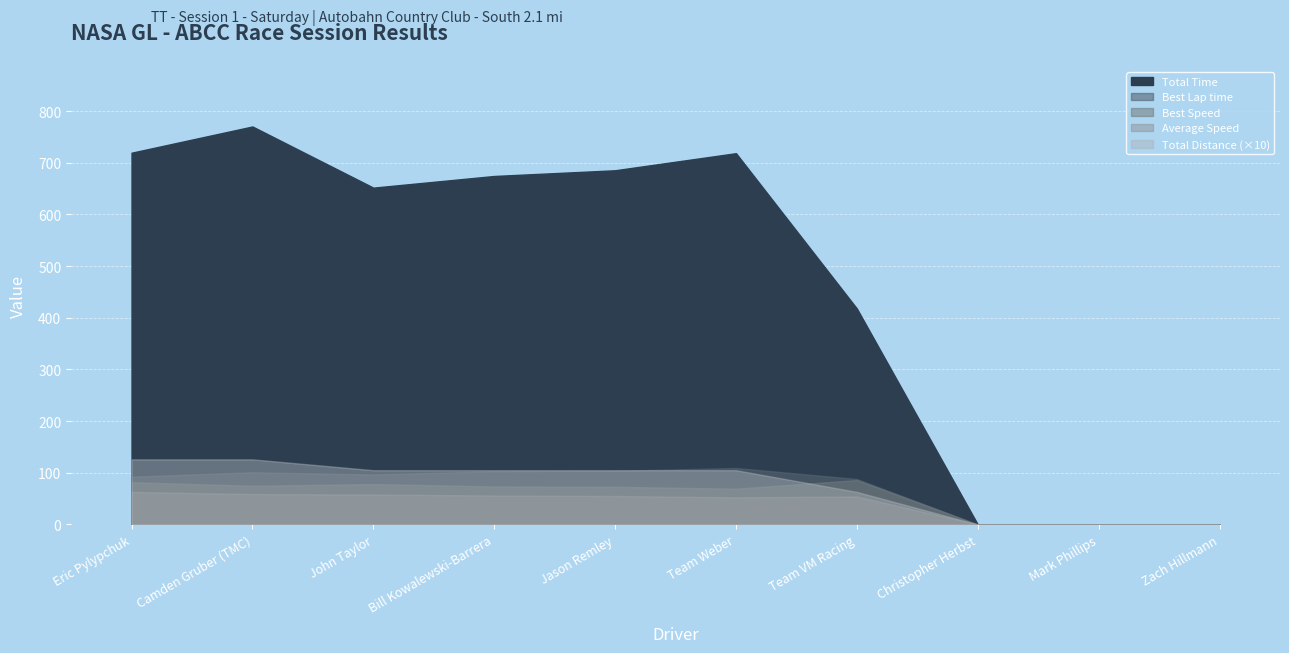

Is the value of Best Speed at Mark Phillips greater than the value of Total Distance at John Taylor?

No